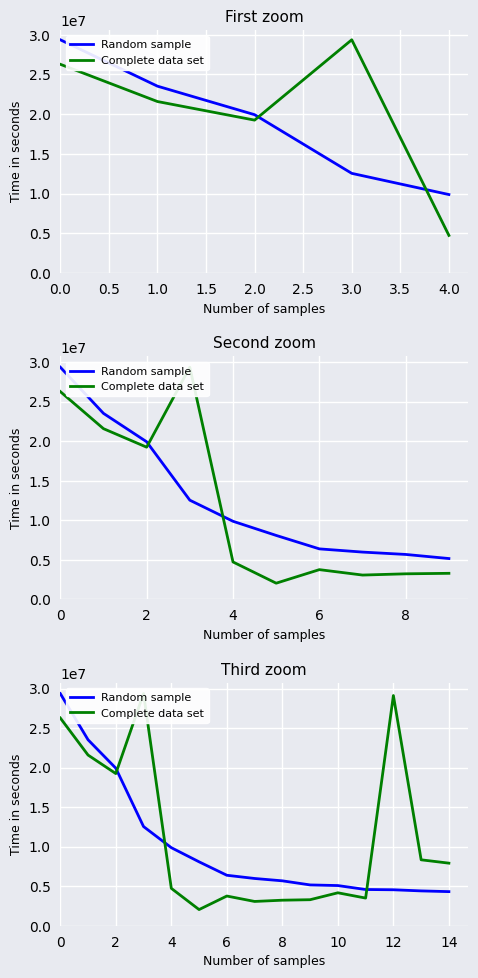

True or false: Complete data set has more than 0 points higher than both neighbors.

True